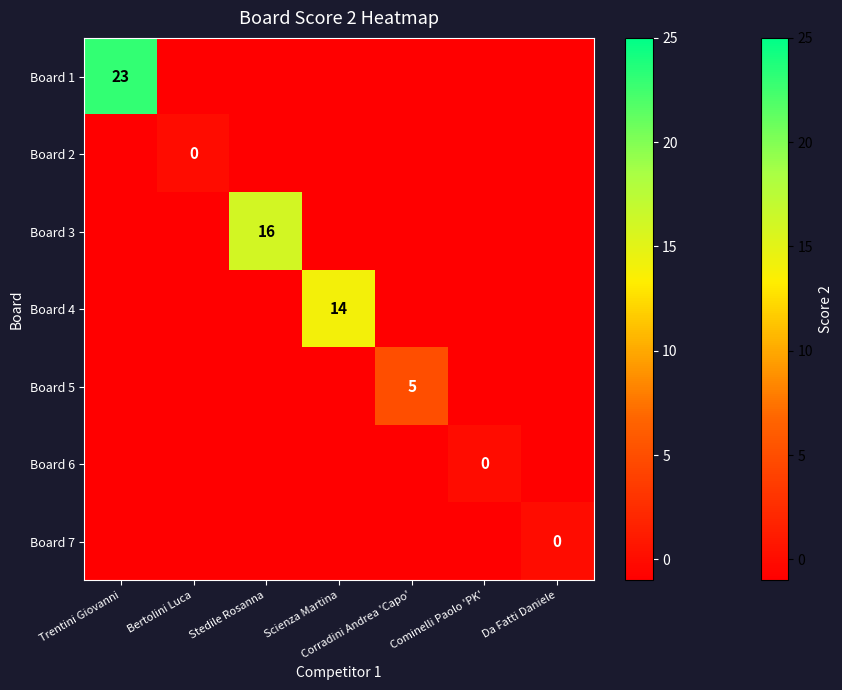

The Board 3 series shows 16 at Stedile Rosanna. True or false?

True